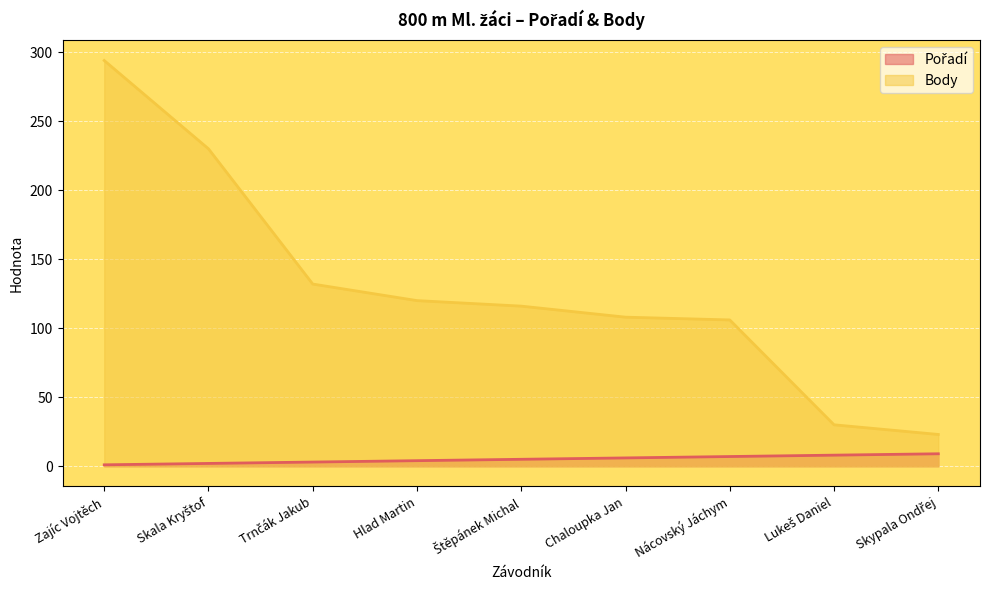

What is the difference between the maximum and minimum values in the Pořadí series?

8